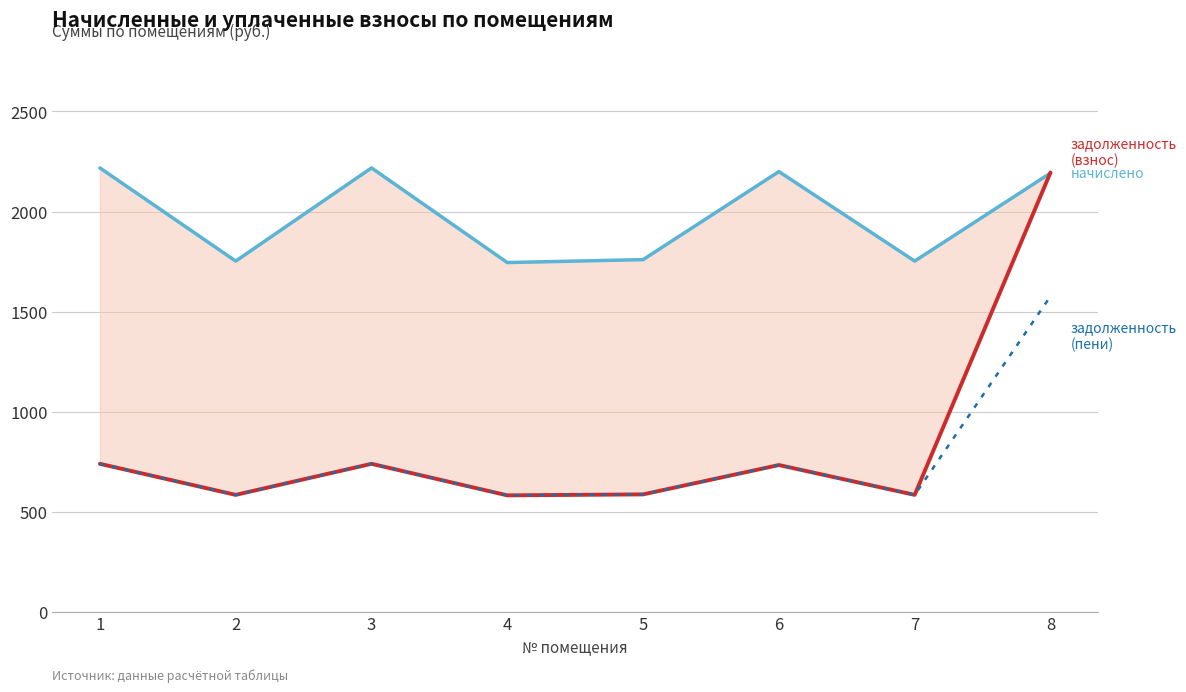

What is the average value of the задолженность (пени) series?

765.6